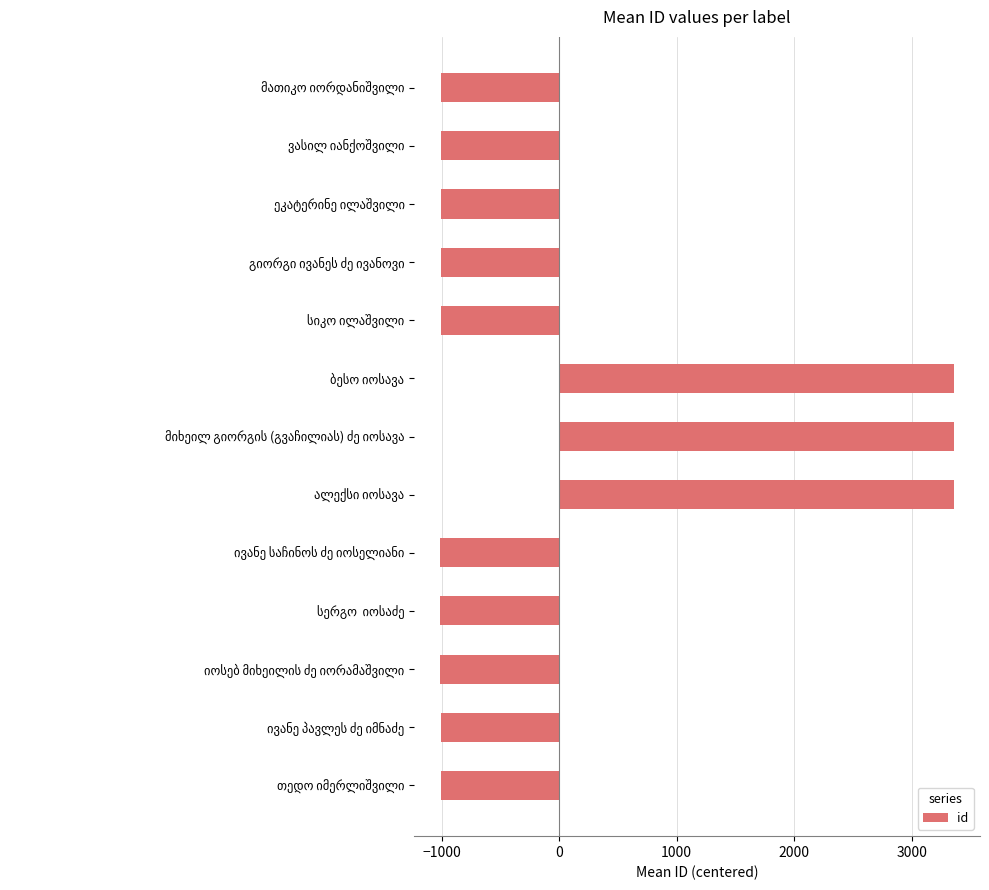

What is the smallest value displayed?

-1014.8